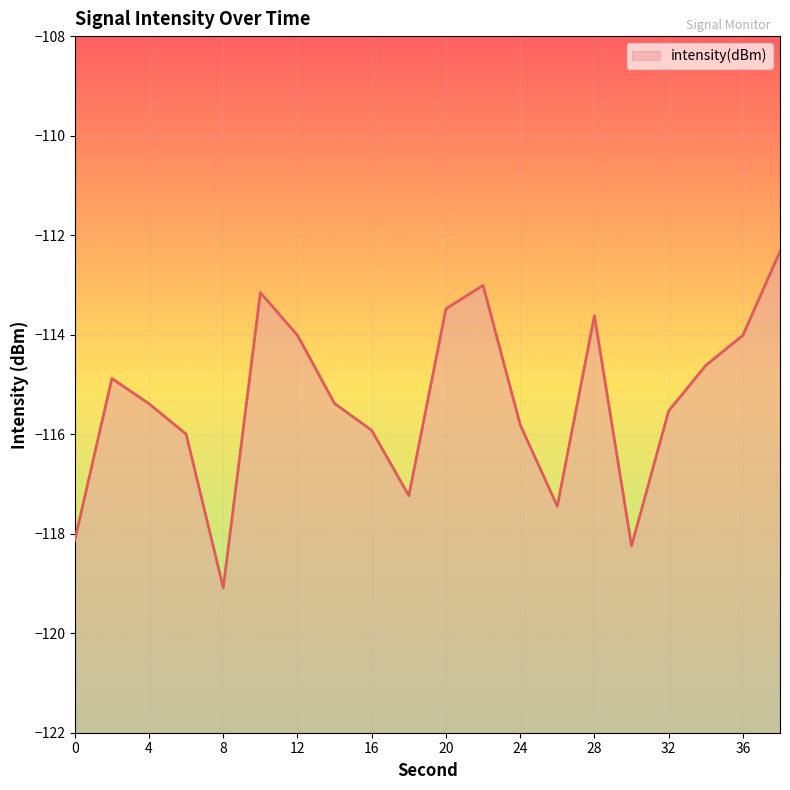

What is the maximum value shown in the chart?

-112.3